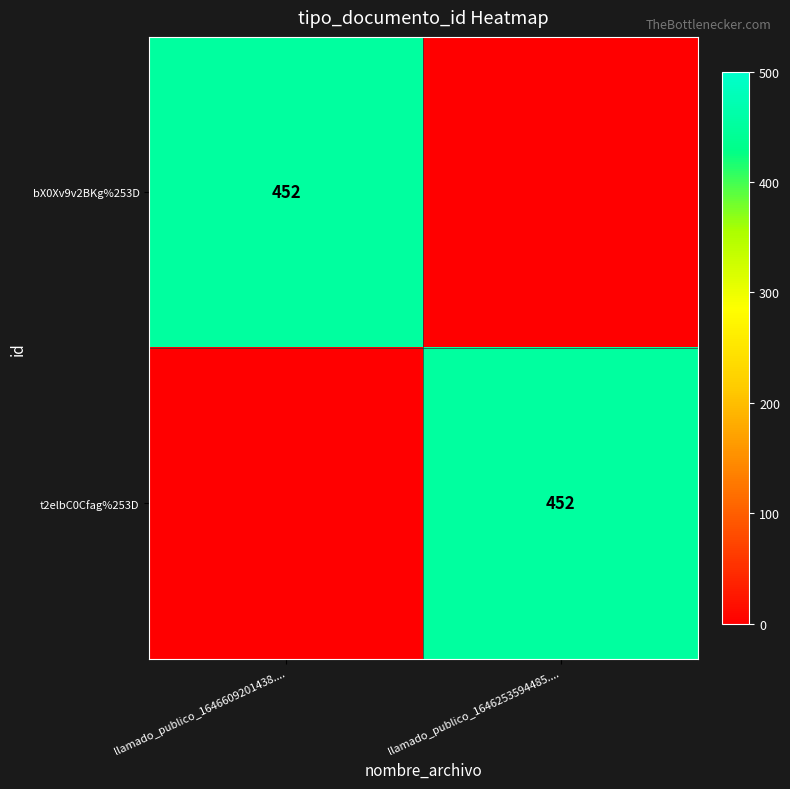

Between llamado_publico_1646609201438.... and llamado_publico_1646253594485...., which is larger?

llamado_publico_1646609201438....